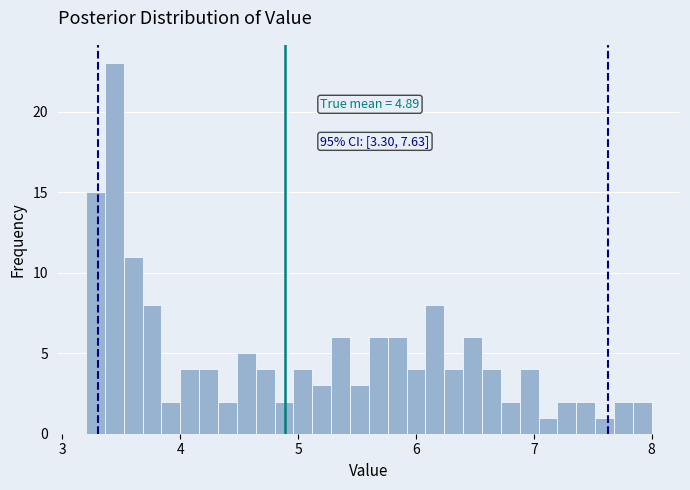

Around what value on the x-axis is the tallest bar? Give the approximate position of its centre, as read against the axis.

3.4